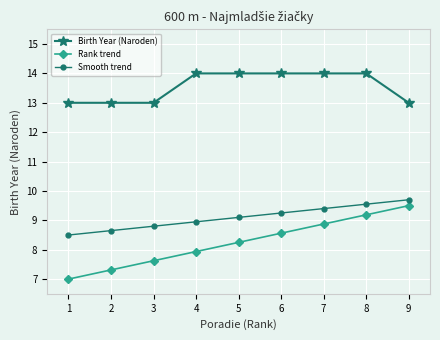

The Smooth trend series shows 8.7 at 2. True or false?

True